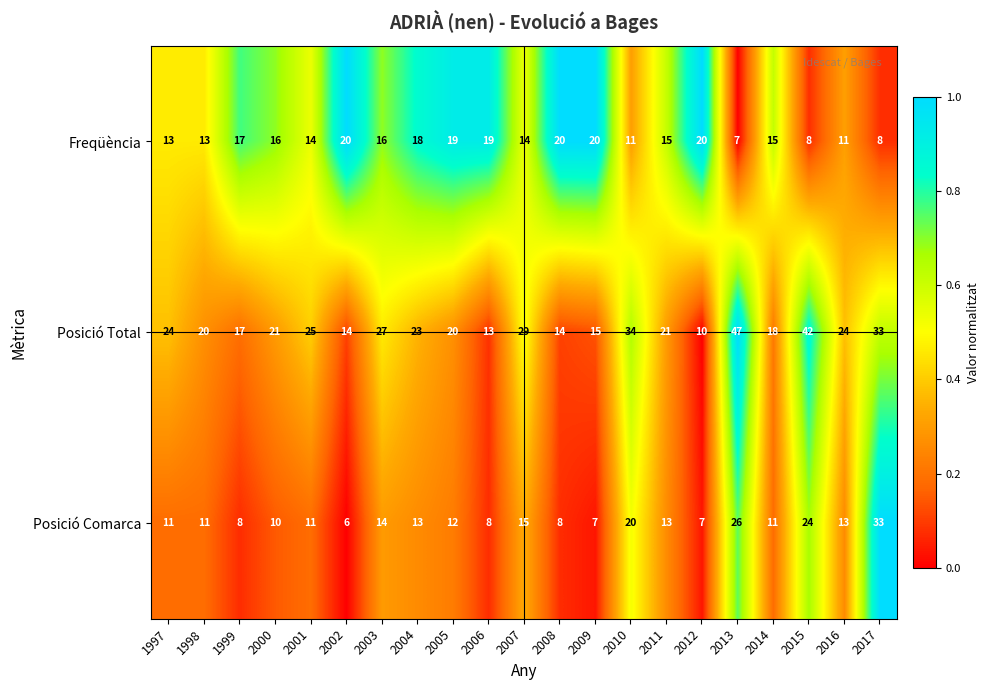

What is the sum of all Posició Total values?

491